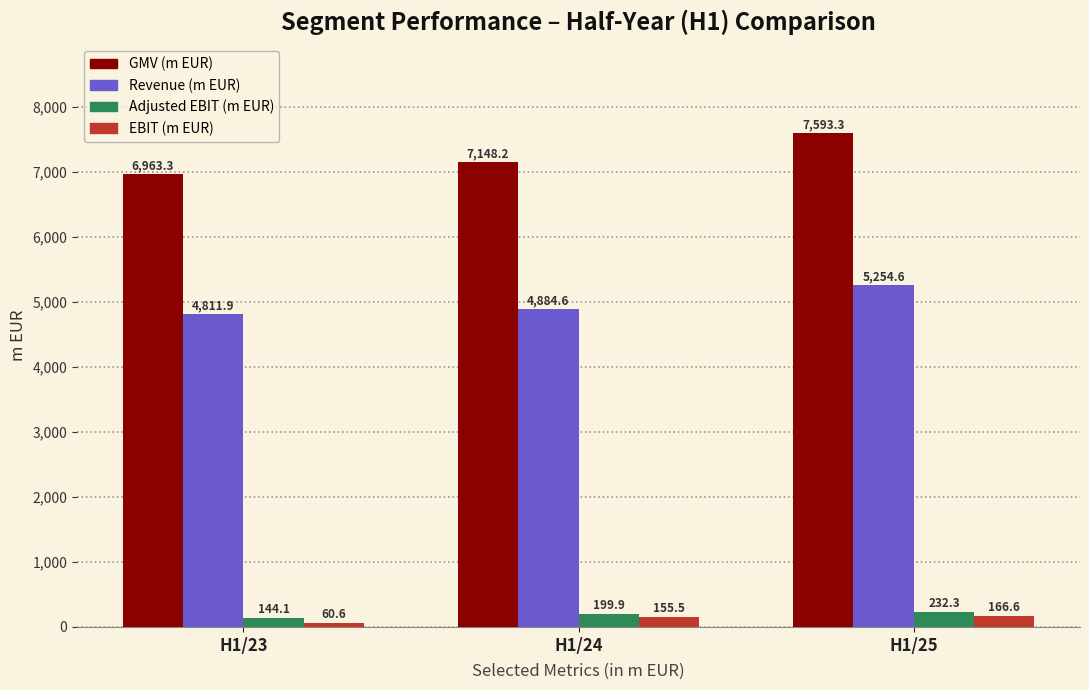

Reading left to right, list all the values displayed in this chart.

GMV (m EUR): 6963.3	7148.2	7593.3
Revenue (m EUR): 4811.9	4884.6	5254.6
Adjusted EBIT (m EUR): 144.1	199.9	232.3
EBIT (m EUR): 60.6	155.5	166.6